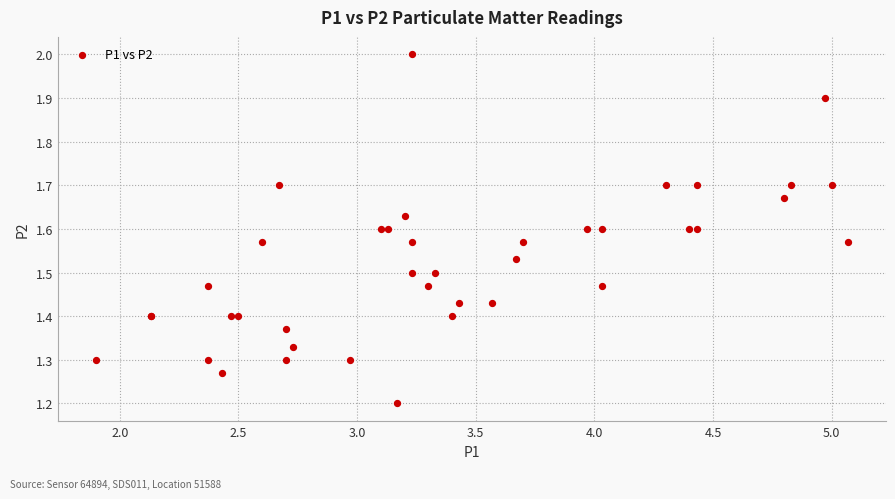

What Y value in the scatter plot is closest to 1?

1.2